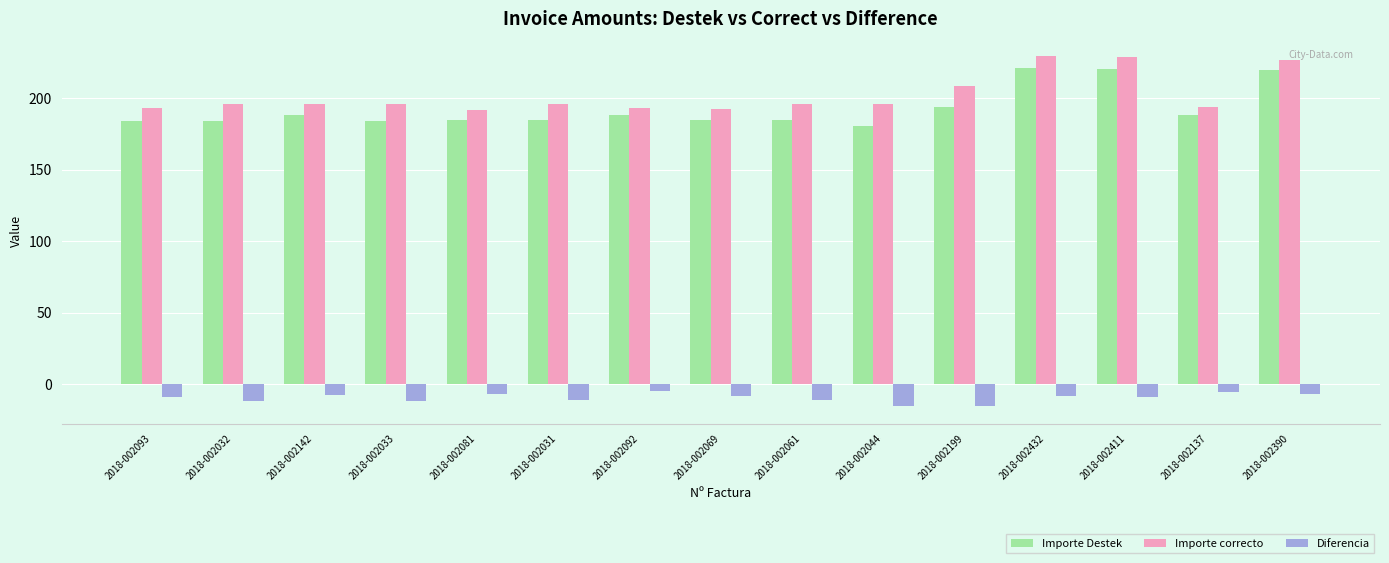

What is the maximum value shown in the chart?

229.5